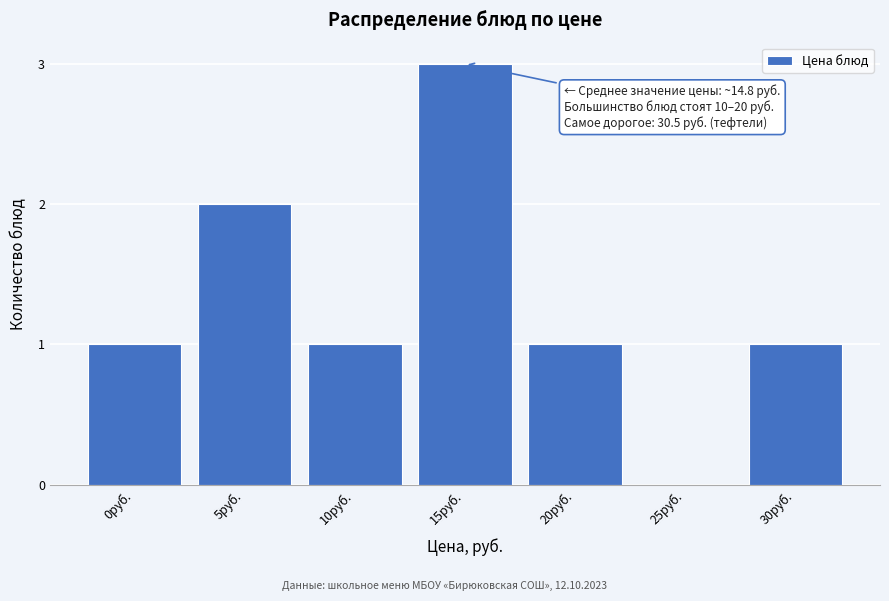

Reading left to right, transcribe all the data shown in this chart.

0руб.=1	5руб.=2	10руб.=1	15руб.=3	20руб.=1	25руб.=0	30руб.=1